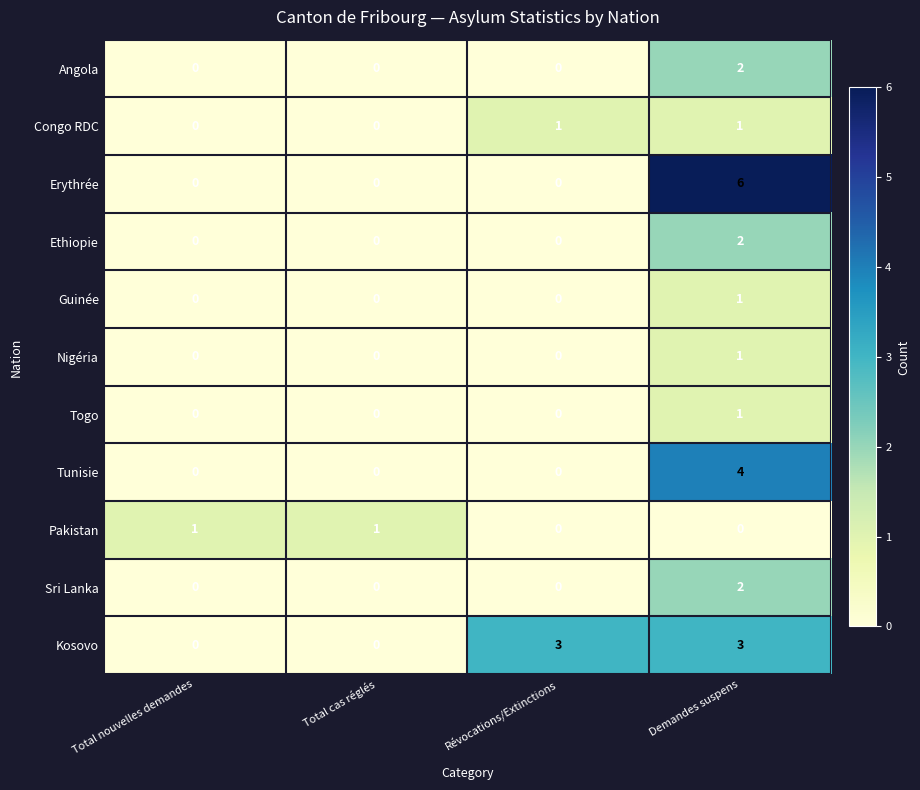

How many Nigéria values are between 0 and 1?

4